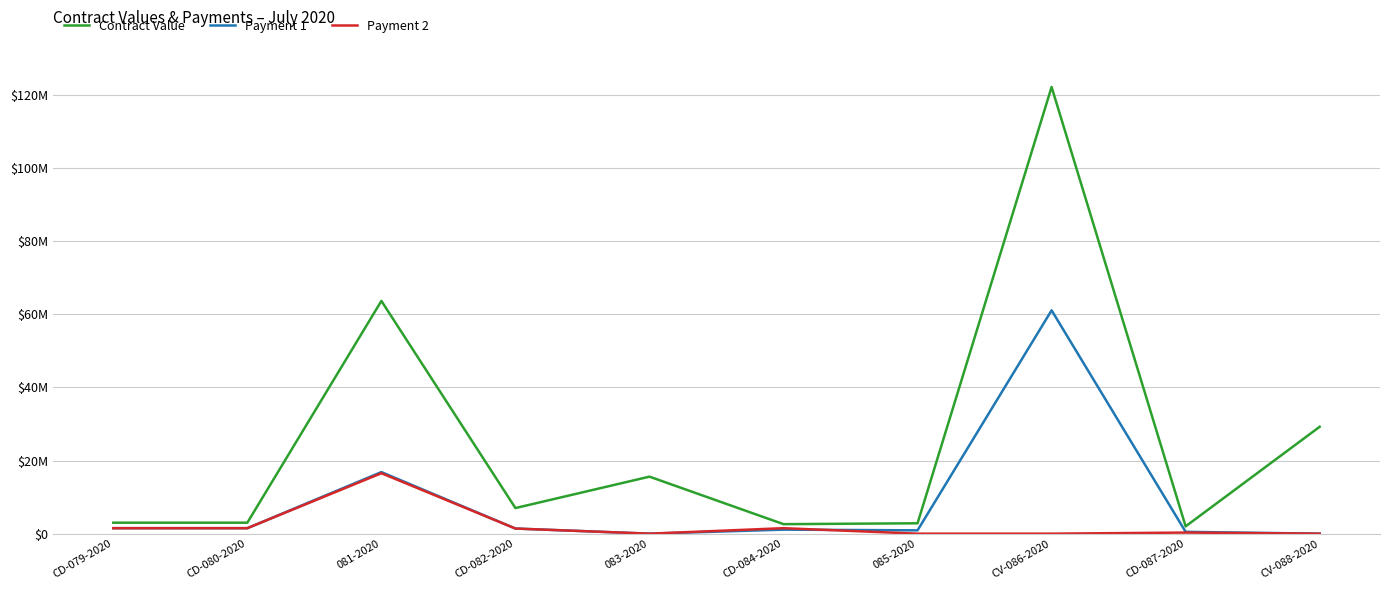

Which series has the largest total across all categories?

Contract Value